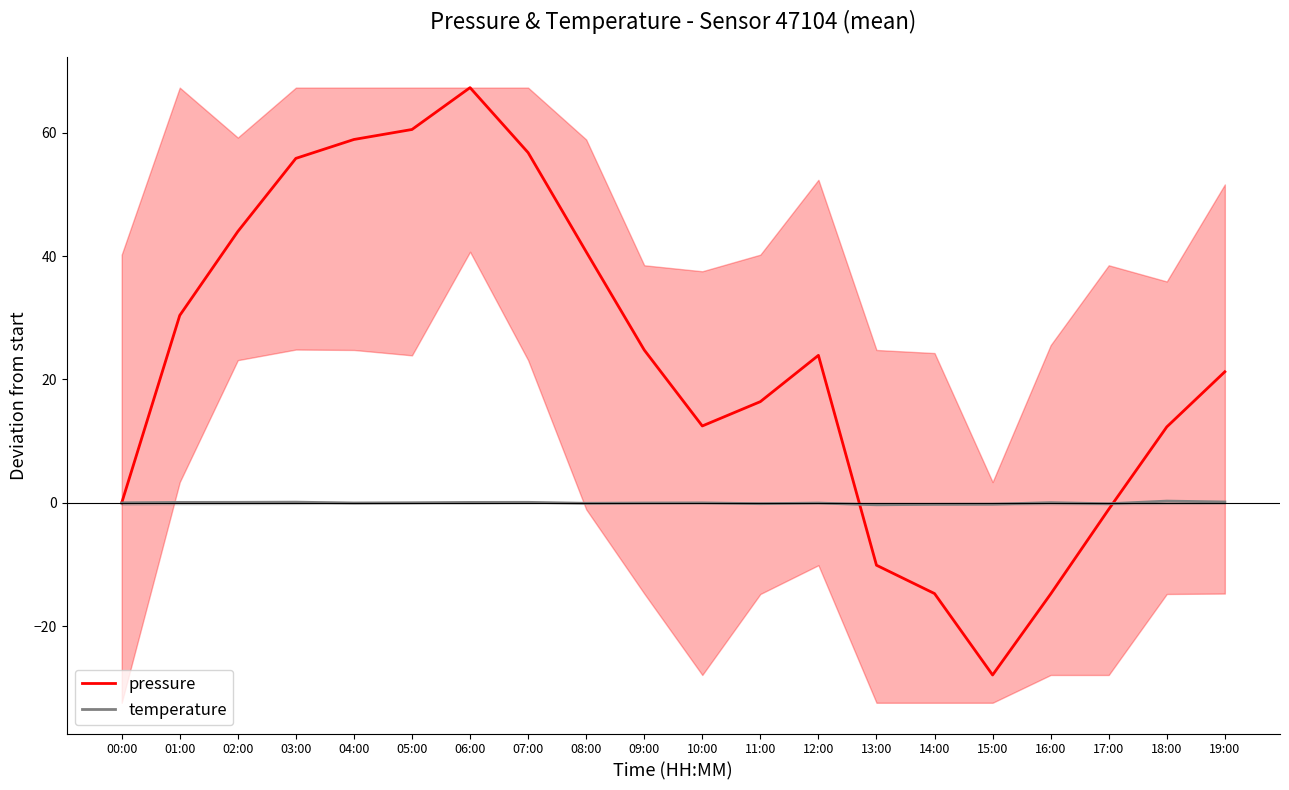

What are all the series names shown in the legend?

pressure, temperature